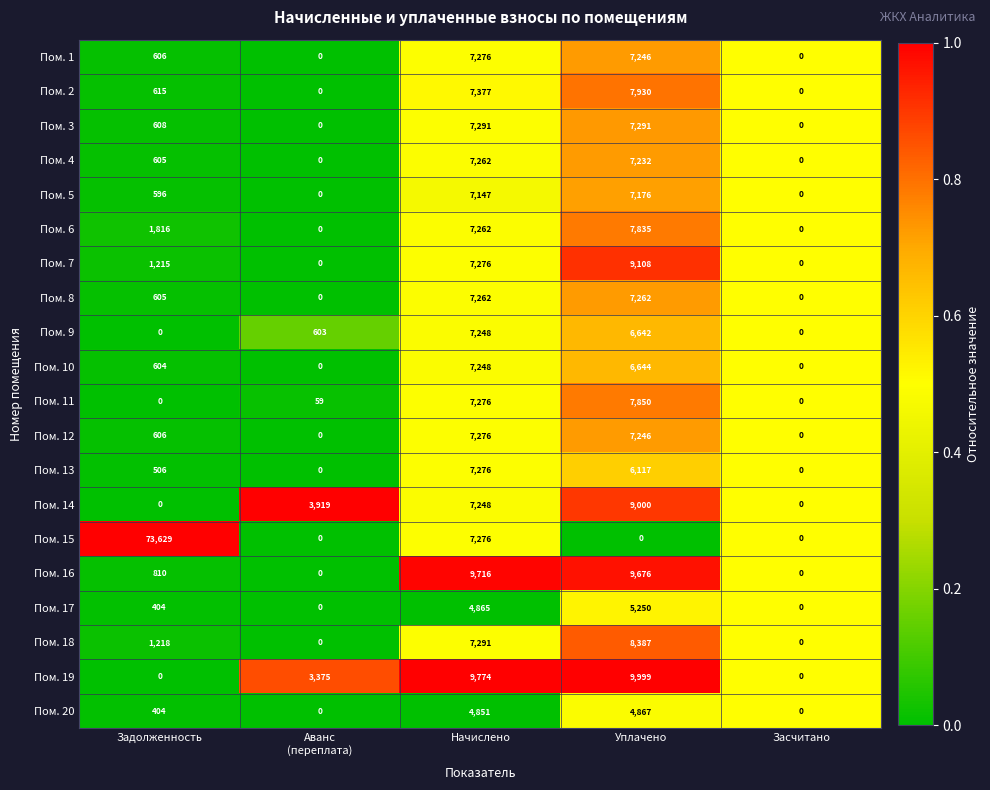

Which series changed the most between Уплачено and Засчитано?

Пом. 19